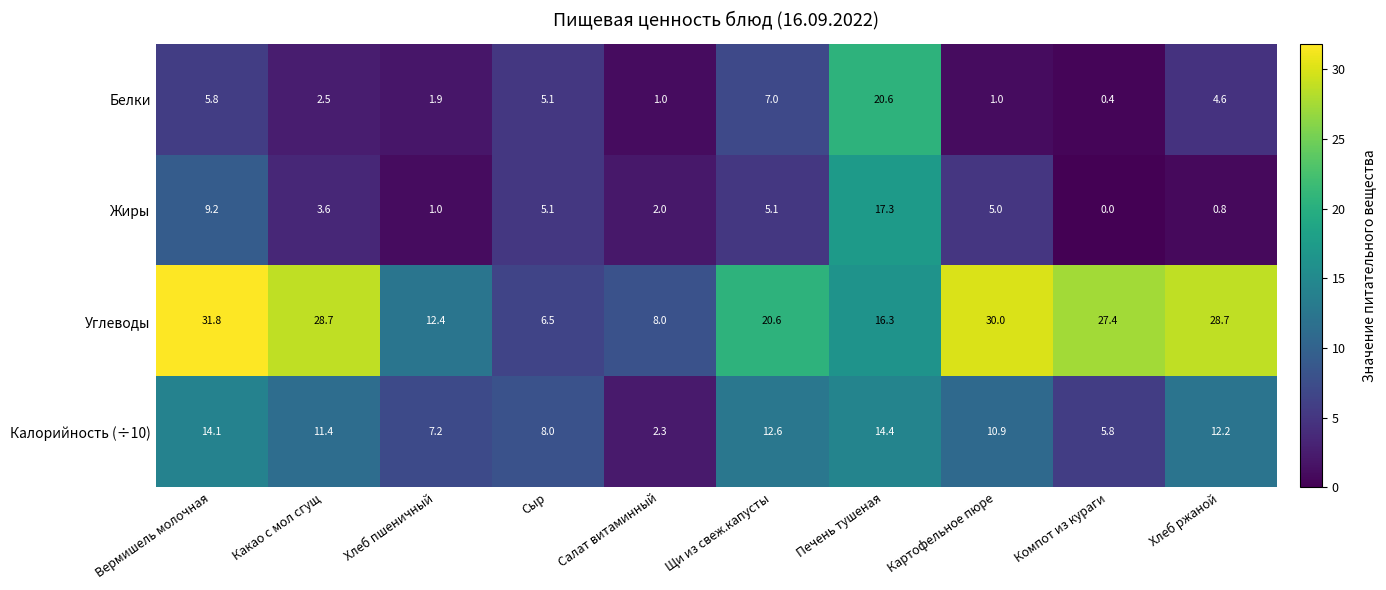

What value does the Калорийность (÷10) series have at Картофельное пюре?

10.9